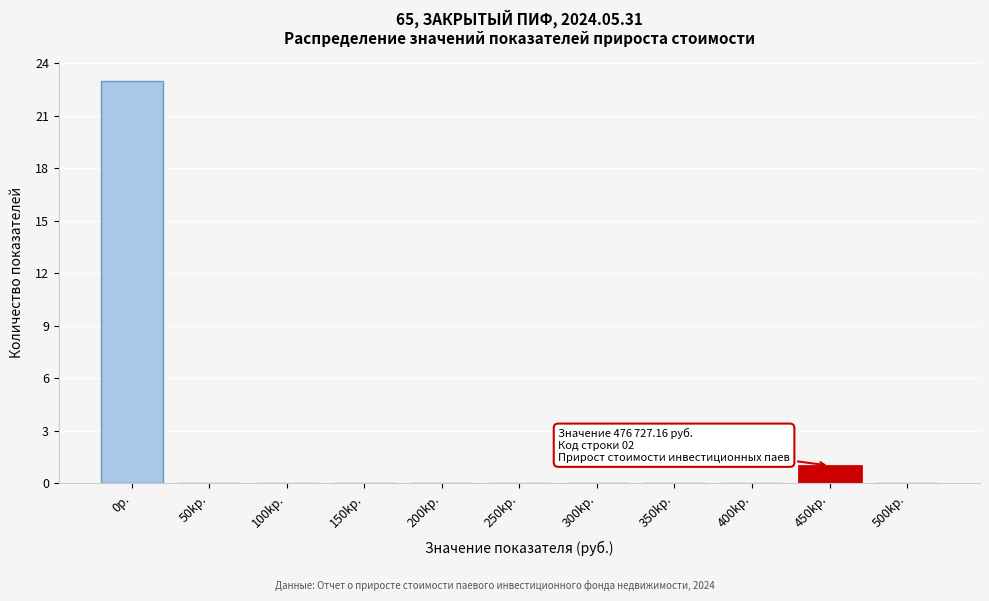

Reading left to right, list all the values displayed in this chart.

0р.=23	50kр.=0	100kр.=0	150kр.=0	200kр.=0	250kр.=0	300kр.=0	350kр.=0	400kр.=0	450kр.=1	500kр.=0